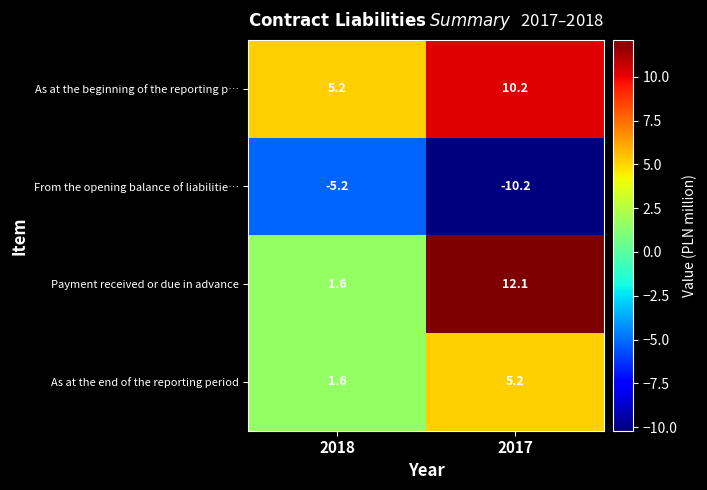

The Payment received or due in advance series shows 1.6 at 2018. True or false?

True